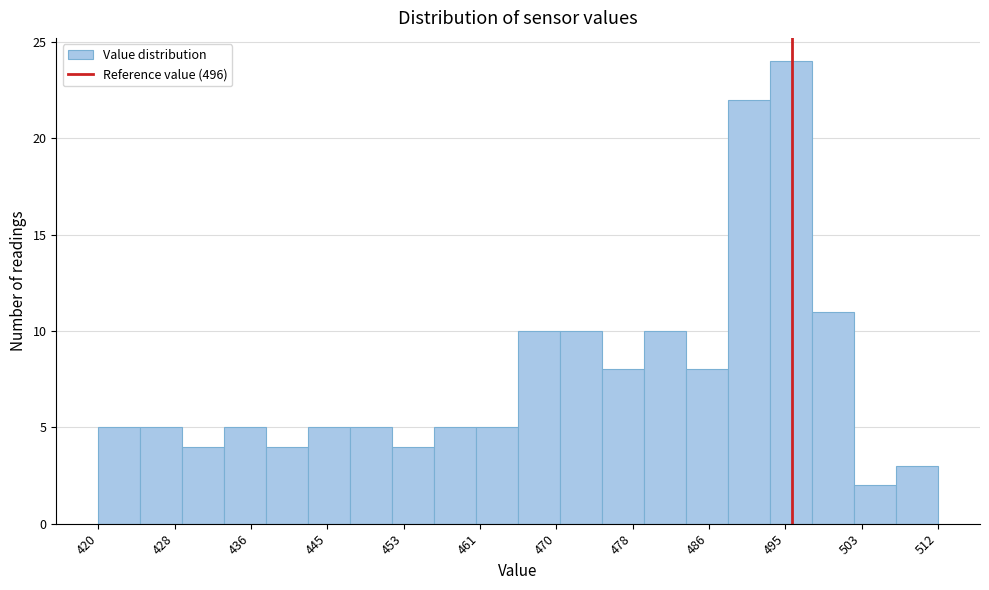

Reading left to right, transcribe this chart: for each bar, give the range it covers on the x-axis and its height. Neither the bar edges nor the heights are printed on the chart, so give them approximately, as read against the axes.

420.0 to 424.6: 5
424.6 to 429.2: 5
429.2 to 433.8: 4
433.8 to 438.4: 5
438.4 to 443.0: 4
443.0 to 447.6: 5
447.6 to 452.2: 5
452.2 to 456.8: 4
456.8 to 461.4: 5
461.4 to 466.0: 5
466.0 to 470.6: 10
470.6 to 475.2: 10
475.2 to 479.8: 8
479.8 to 484.4: 10
484.4 to 489.0: 8
489.0 to 493.6: 22
493.6 to 498.2: 24
498.2 to 502.8: 11
502.8 to 507.4: 2
507.4 to 512.0: 3